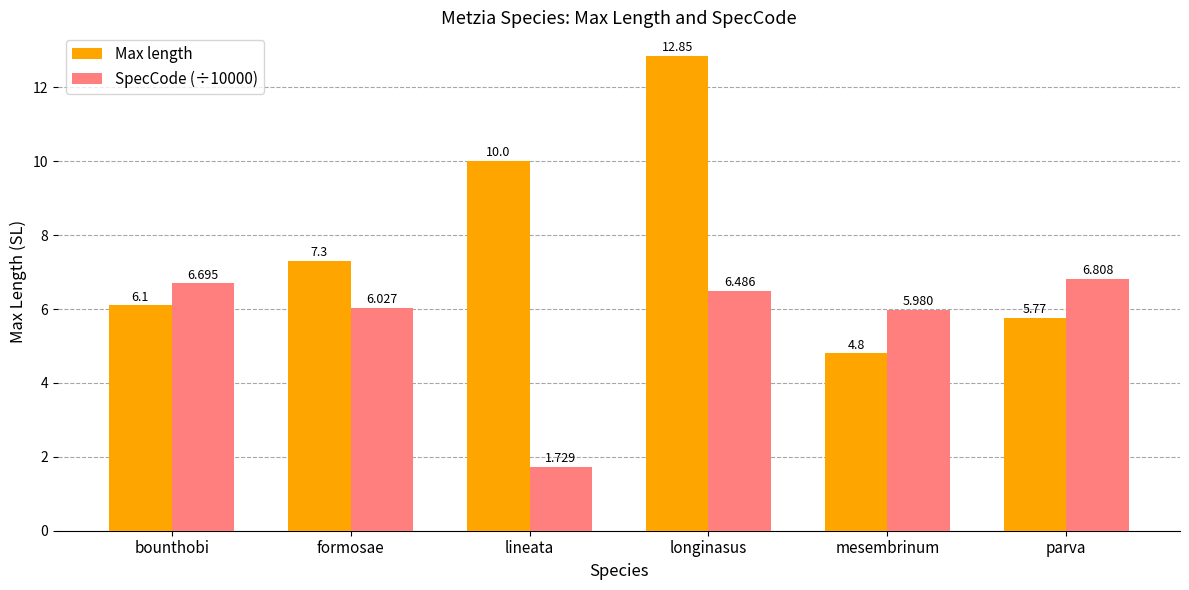

What is the difference between the second highest and minimum values in the Max length series?

5.2